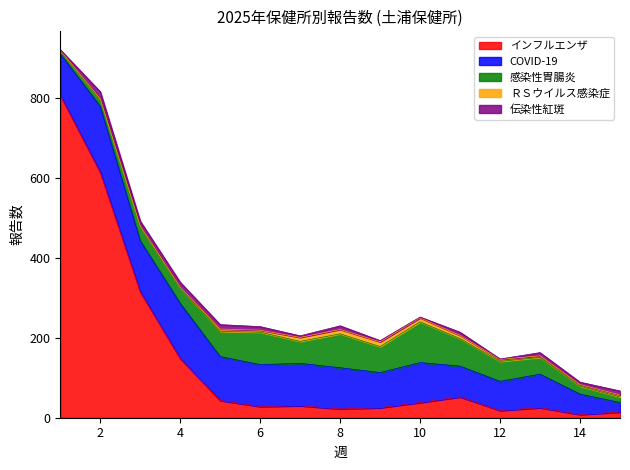

In COVID-19, how many points are higher than both neighbors (excluding endpoints)?

5